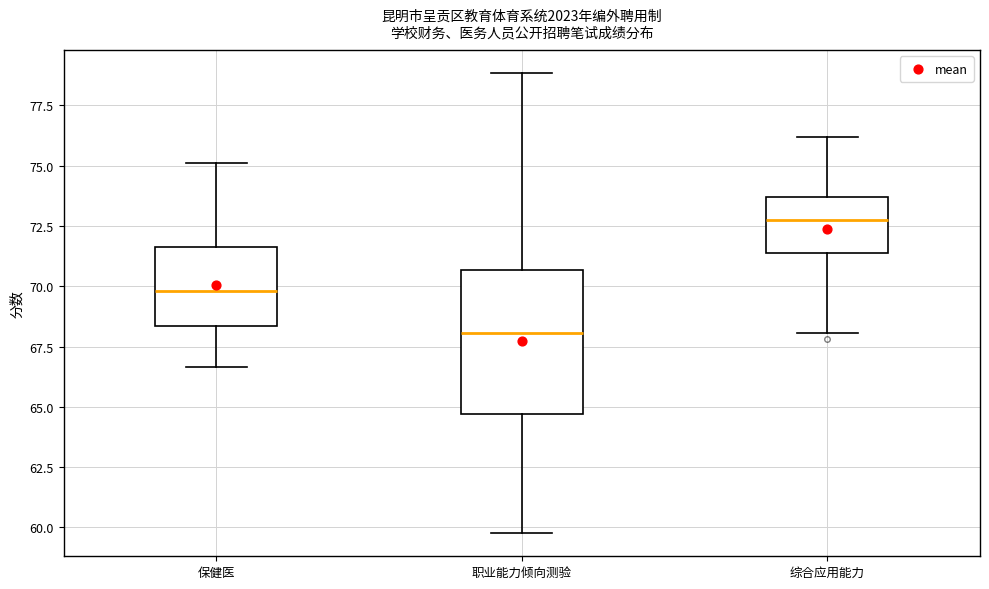

Reading left to right, transcribe this box plot: for each box, give where its median line is, the range the box spans, and where its two whiskers end, as read against the y-axis. The values are not printed on the chart, so give them approximately, as read against the axis.

保健医: median 70.0, box 68.5 to 71.5, whiskers 66.5 to 75.0
职业能力倾向测验: median 68.0, box 64.5 to 70.5, whiskers 60.0 to 79.0
综合应用能力: median 73.0, box 71.5 to 73.5, whiskers 68.0 to 76.0